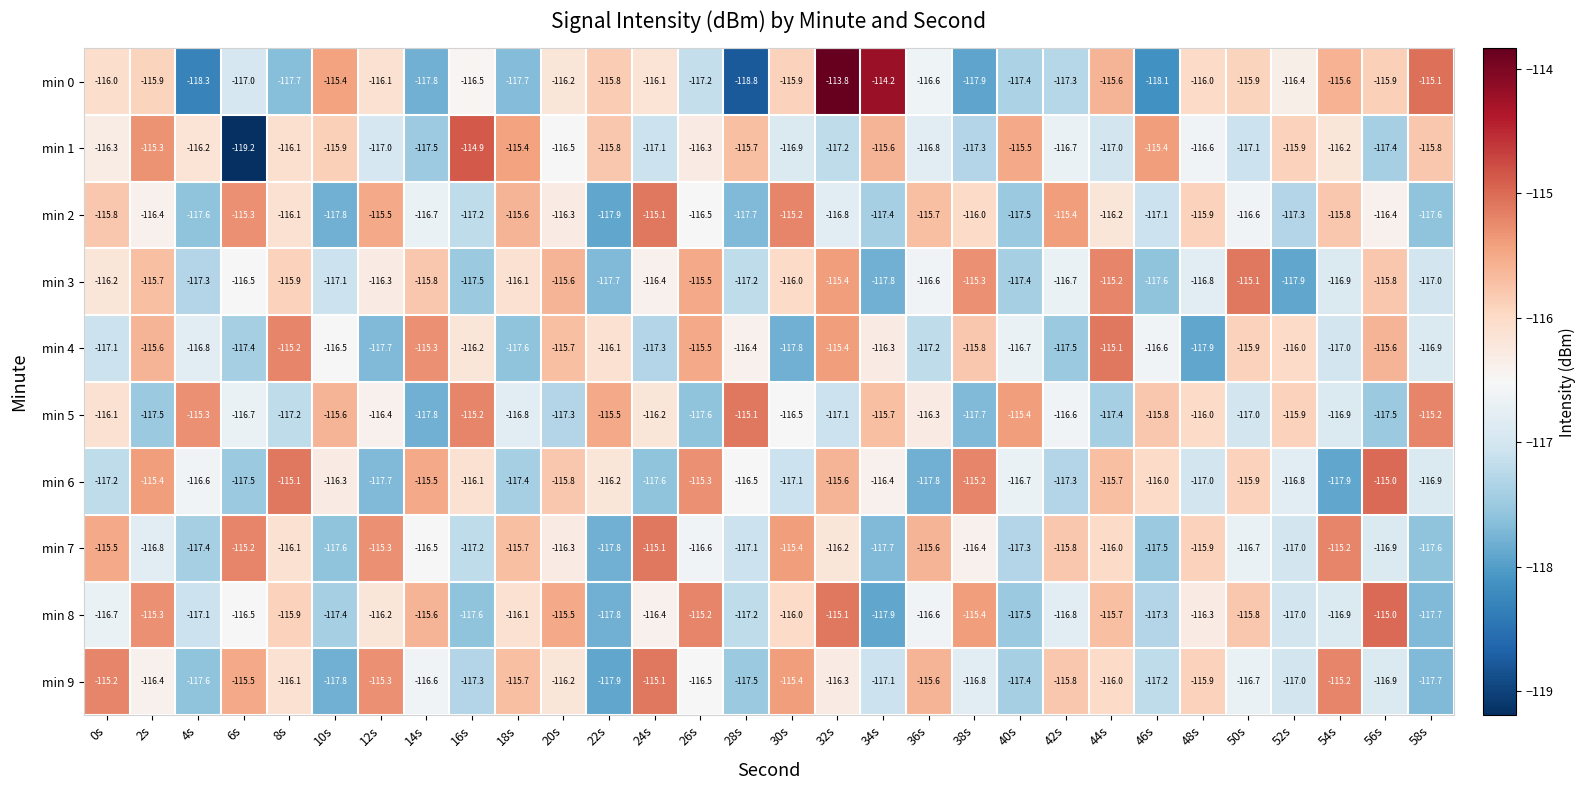

What is the total value across all series at 58s?

-1167.5